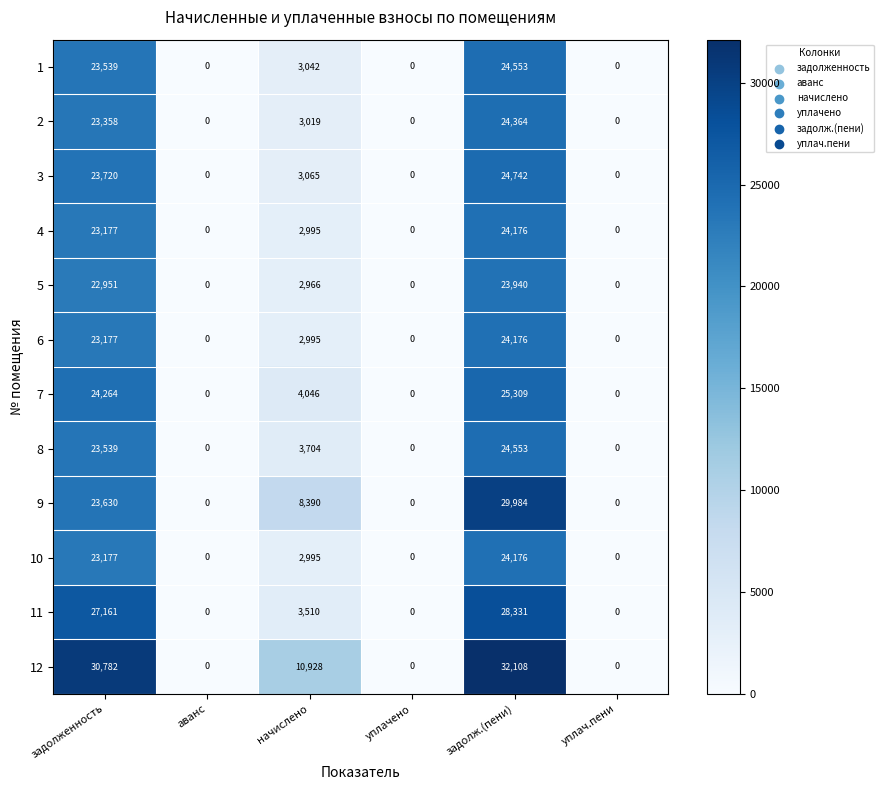

Which series has the largest total across all categories?

12